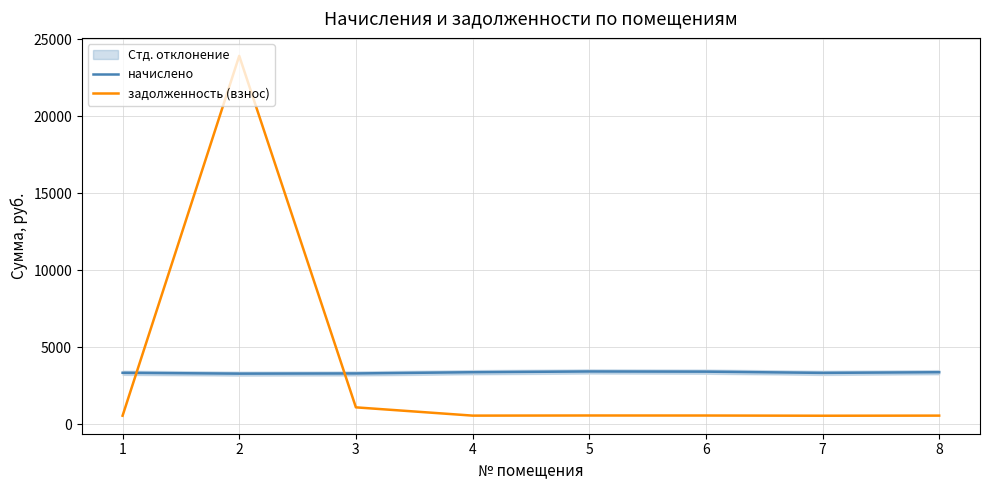

Reading left to right, extract all data points from this chart.

начислено: 3342.7	3287.3	3299.6	3379.6	3428.9	3416.6	3336.5	3379.6
задолженность (взнос): 557.1	23911.6	1099.9	563.3	571.5	569.4	556.1	563.3